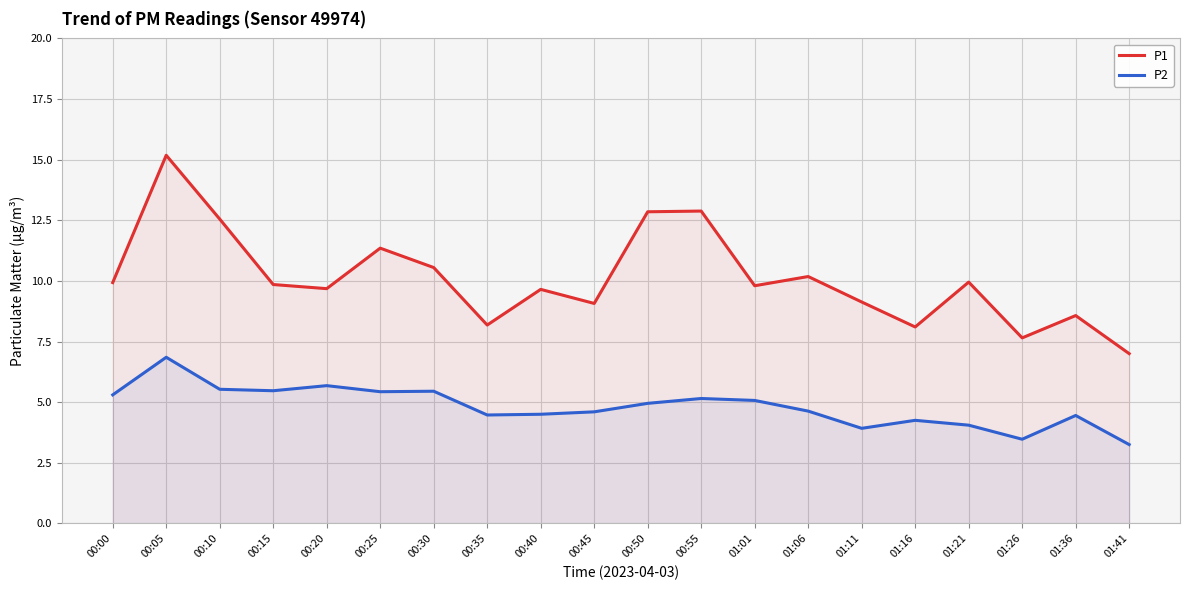

What is the sum of all P1 values?

202.1